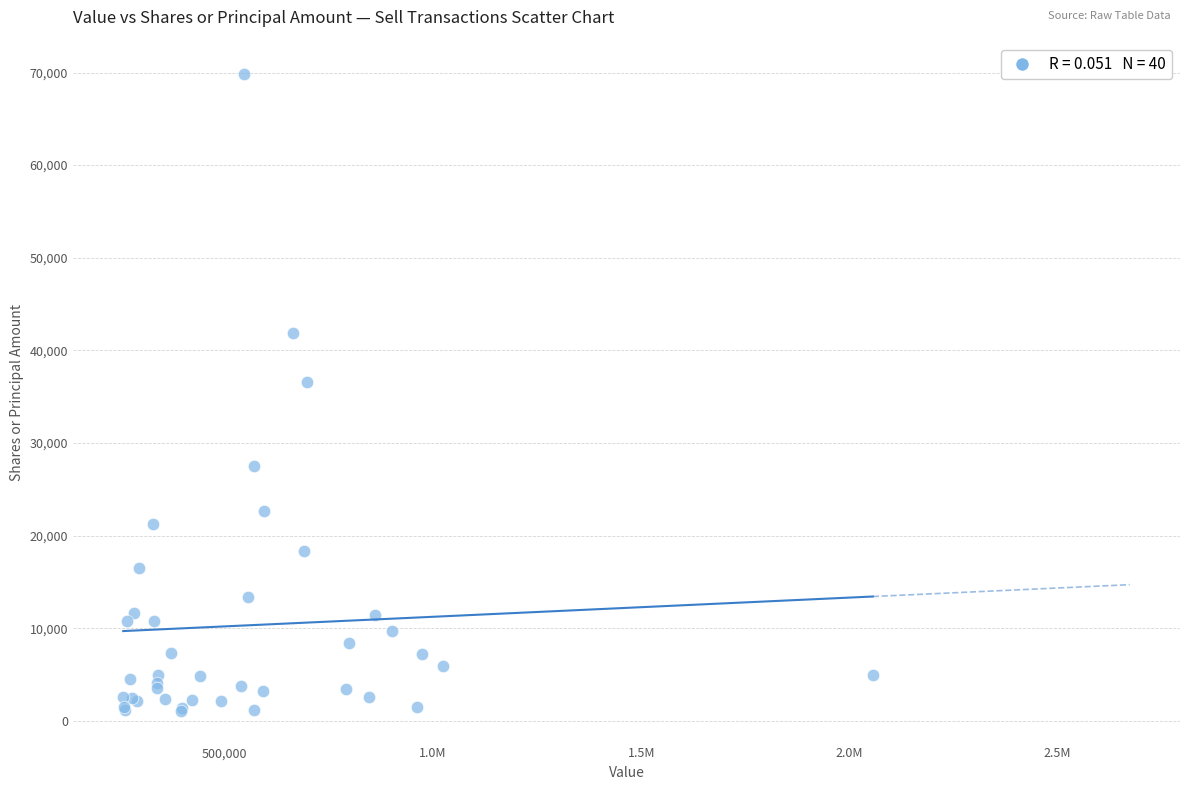

What Y value in the scatter plot is closest to 35448?

36632